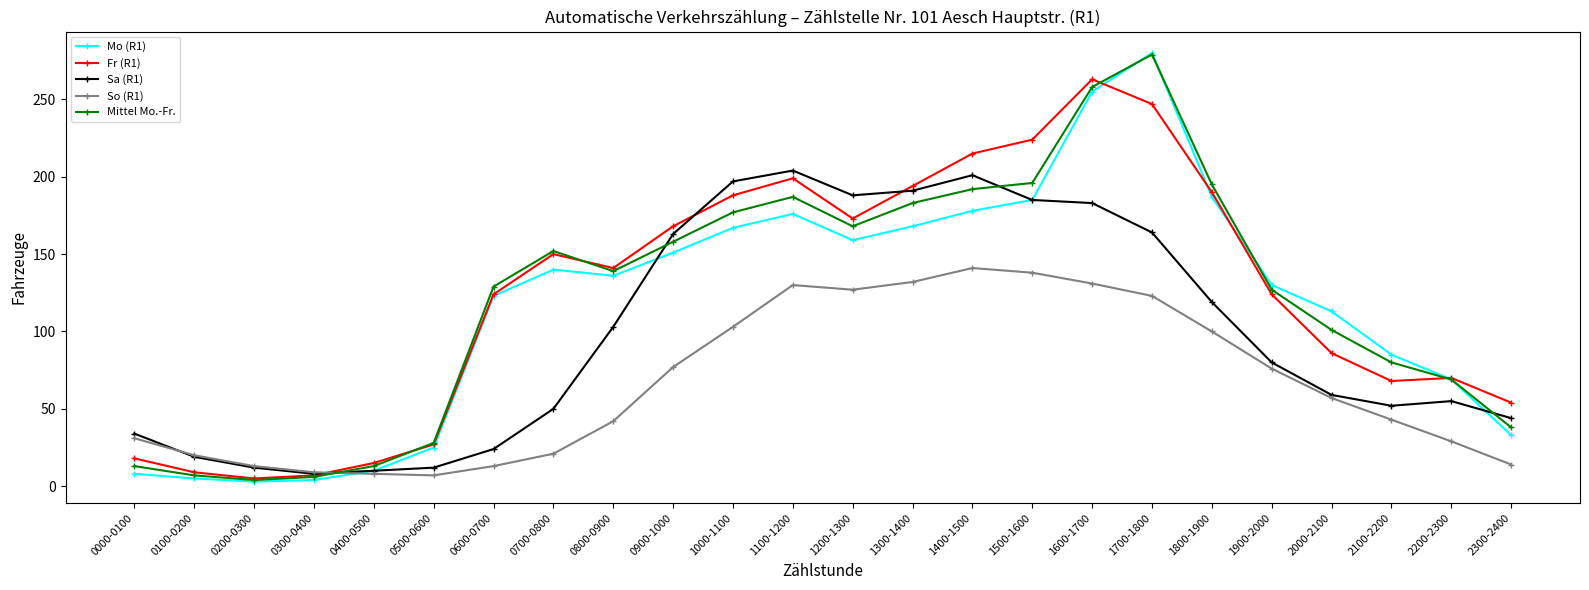

What is the sum of the Fr (R1) values at 0700-0800 and 1800-1900?

340